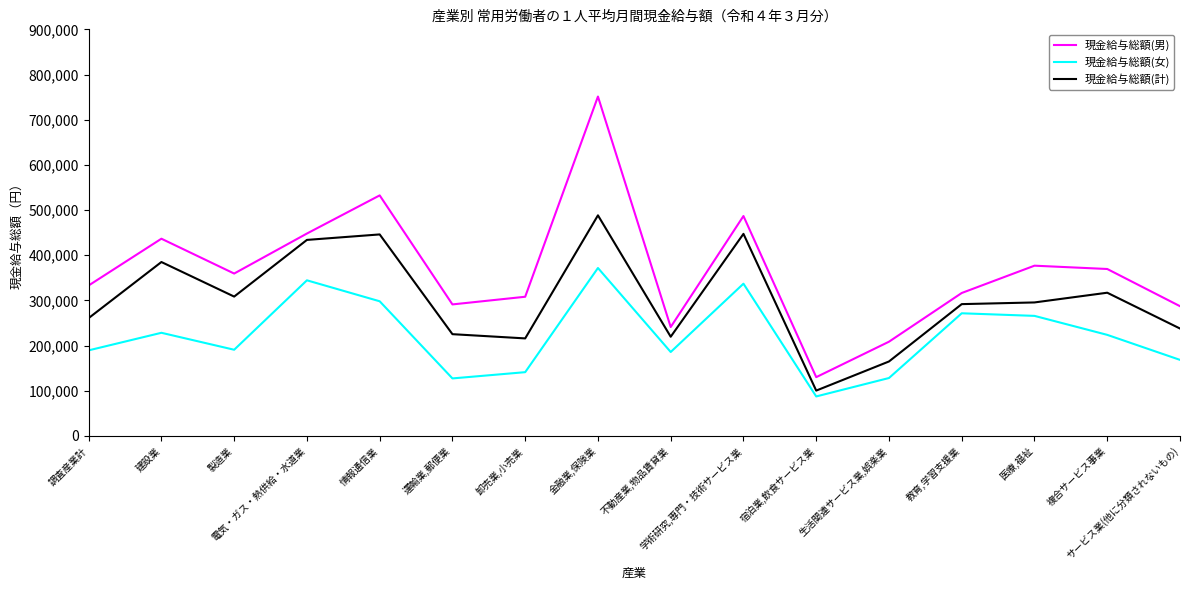

Is it true that 現金給与総額(計) equals 385007 at 建設業?

True